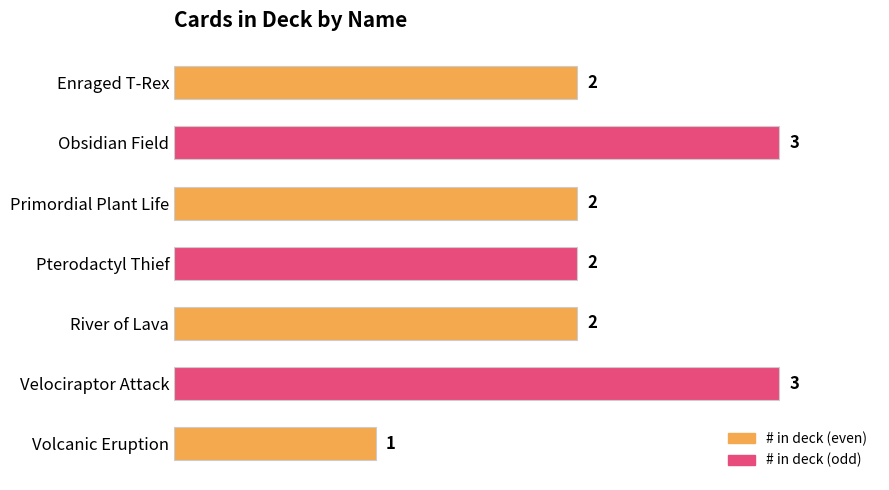

Reading top to bottom, what are all the values shown in this chart?

Enraged T-Rex=2	Obsidian Field=3	Primordial Plant Life=2	Pterodactyl Thief=2	River of Lava=2	Velociraptor Attack=3	Volcanic Eruption=1